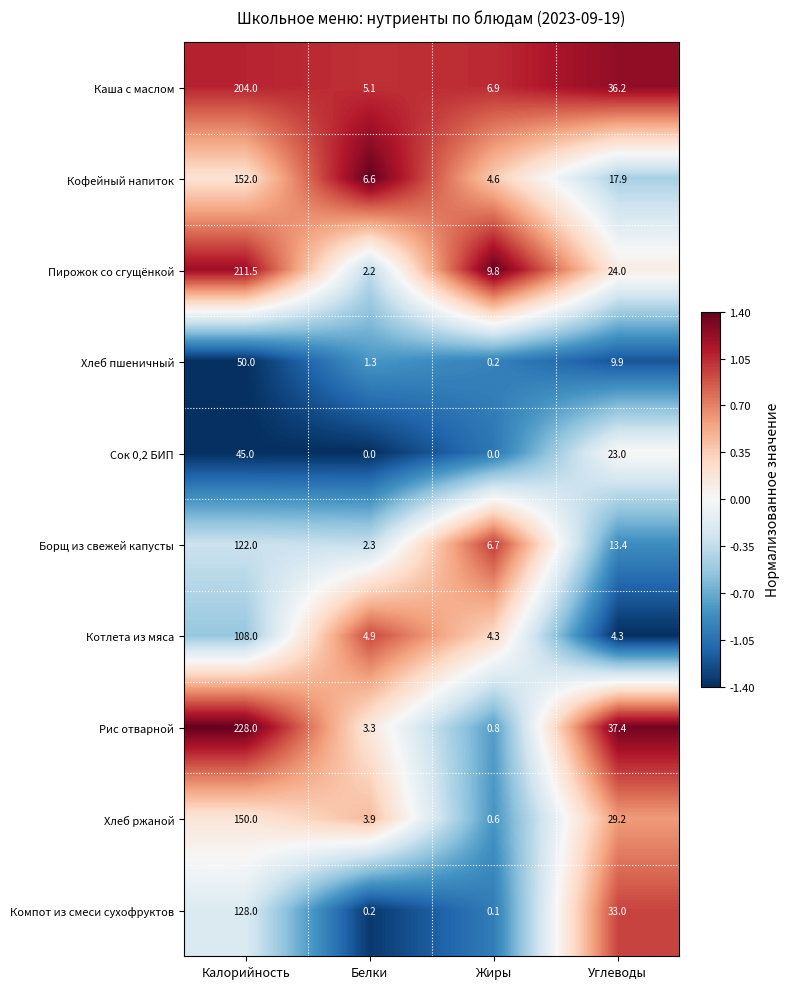

What is the minimum value shown in the chart?

0.0